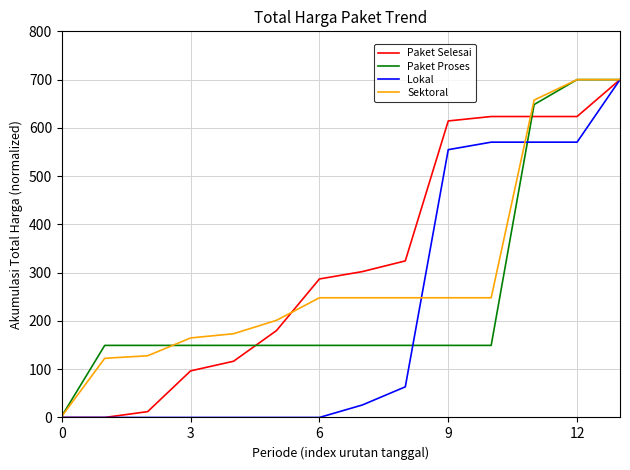

What is the sum of all Paket Proses values?

3544.0